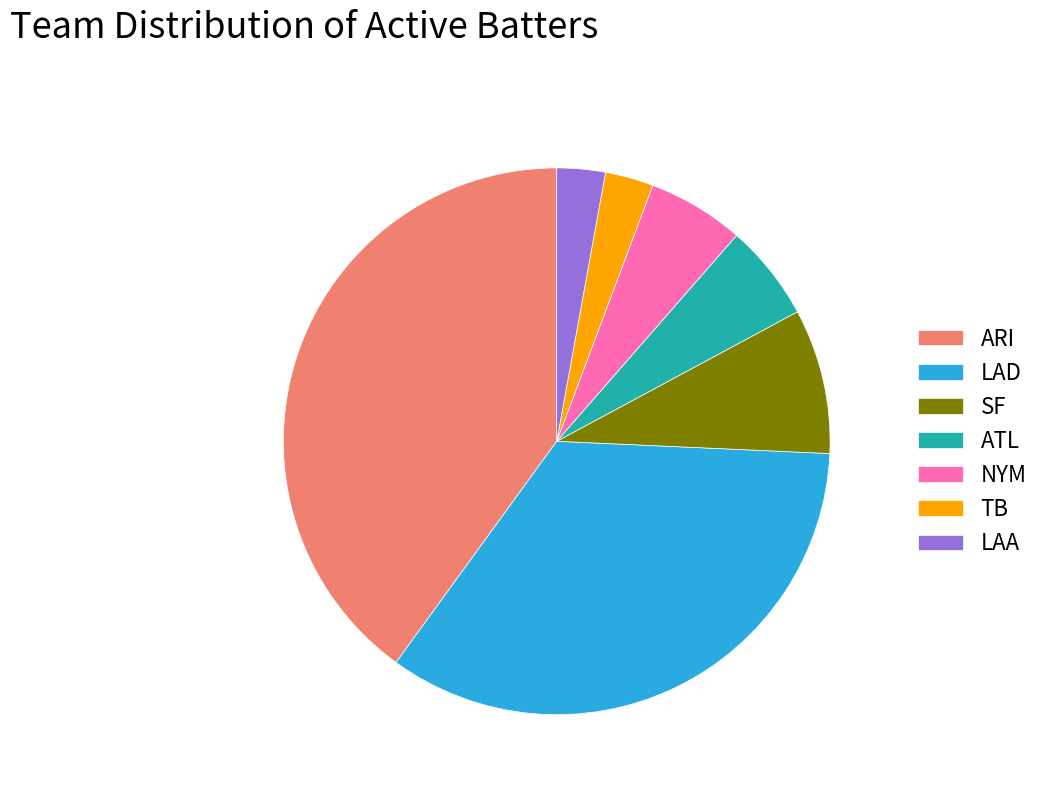

Which has a higher value, LAA or NYM?

NYM